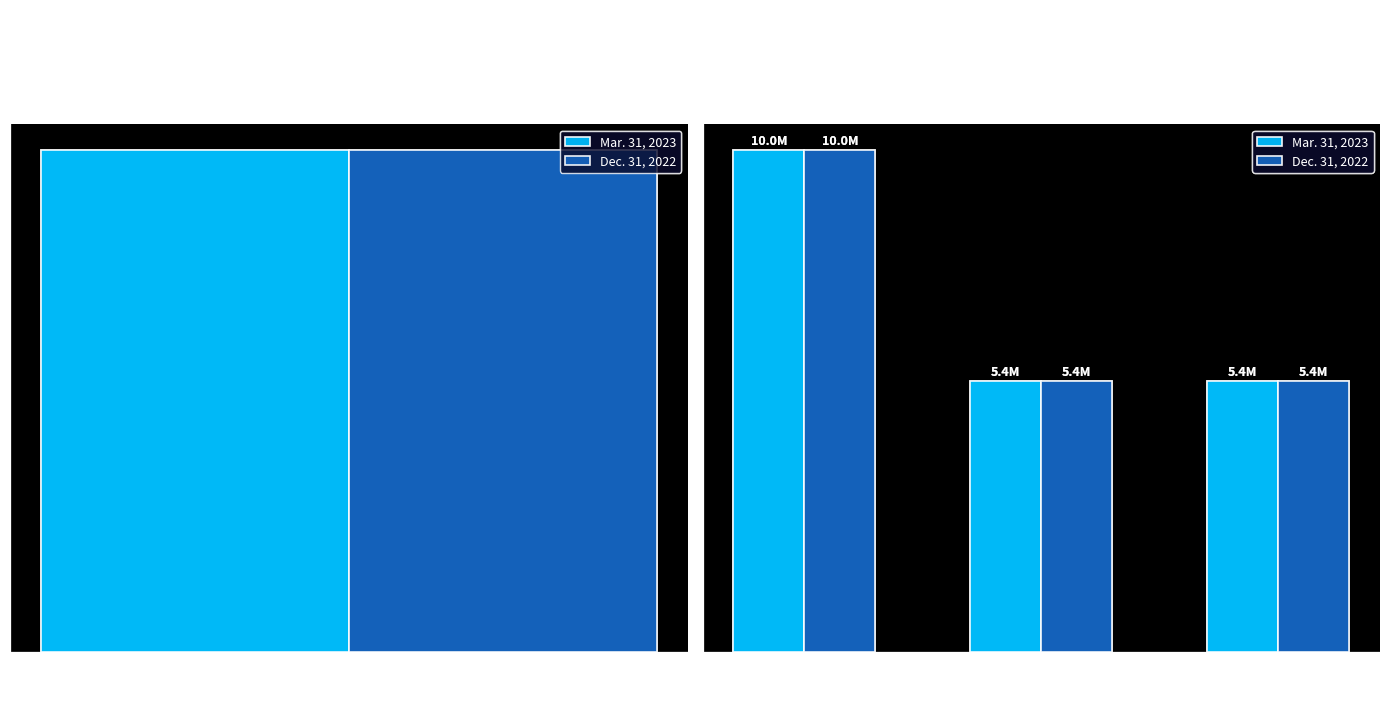

What is the total value across all series at Shares Outstanding?

10795918